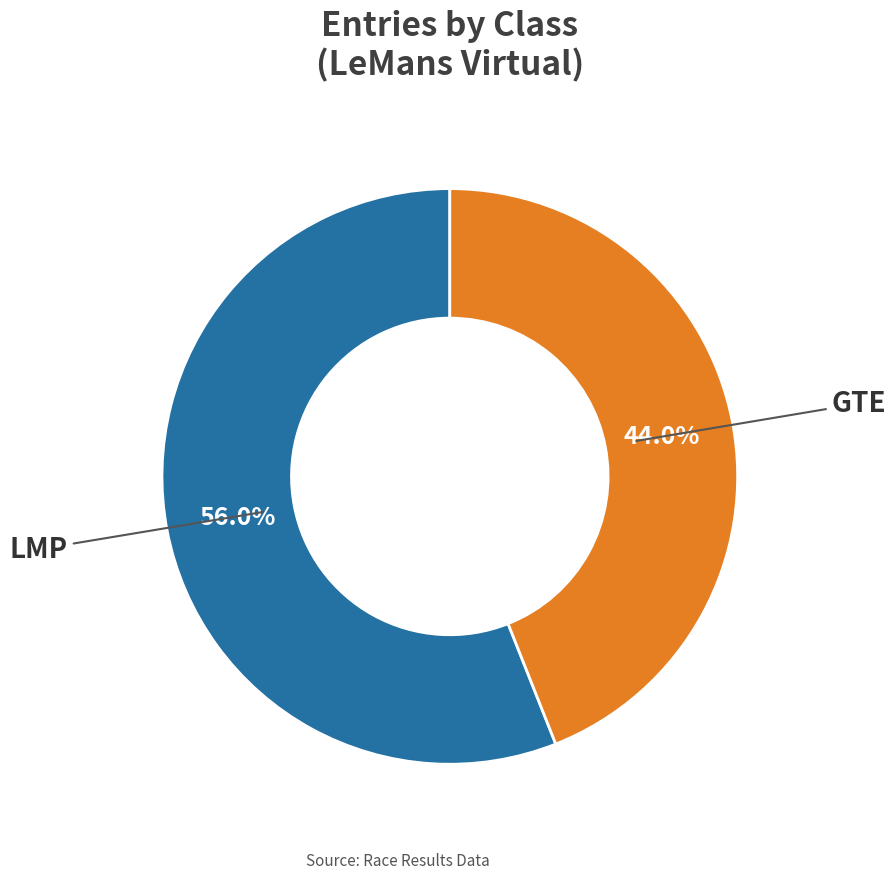

Is there a majority slice in this chart?

Yes